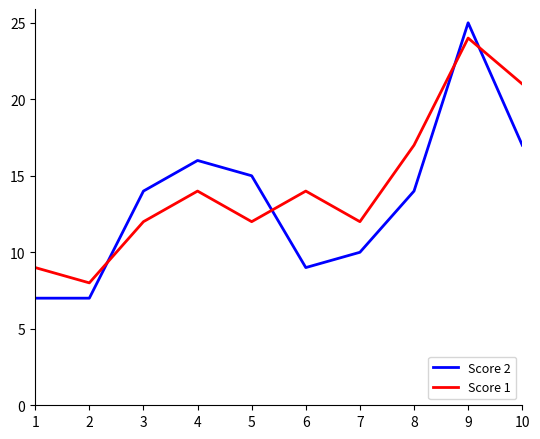

What is the average value of the Score 2 series?

13